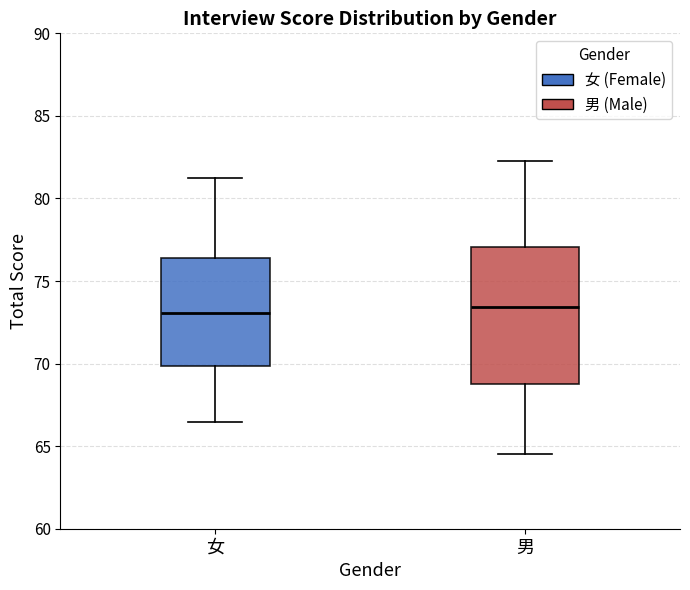

Which box is the tallest, from its lower edge to its upper edge?

男